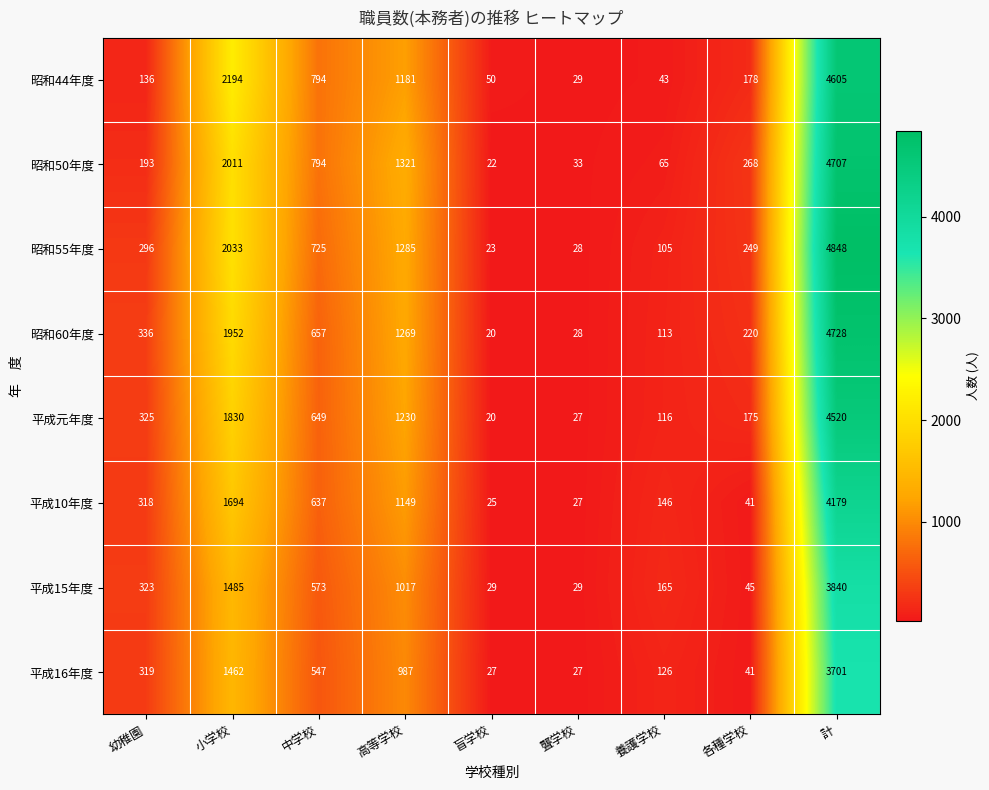

What is the difference between the second highest and second lowest values in the 昭和55年度 series?

2005